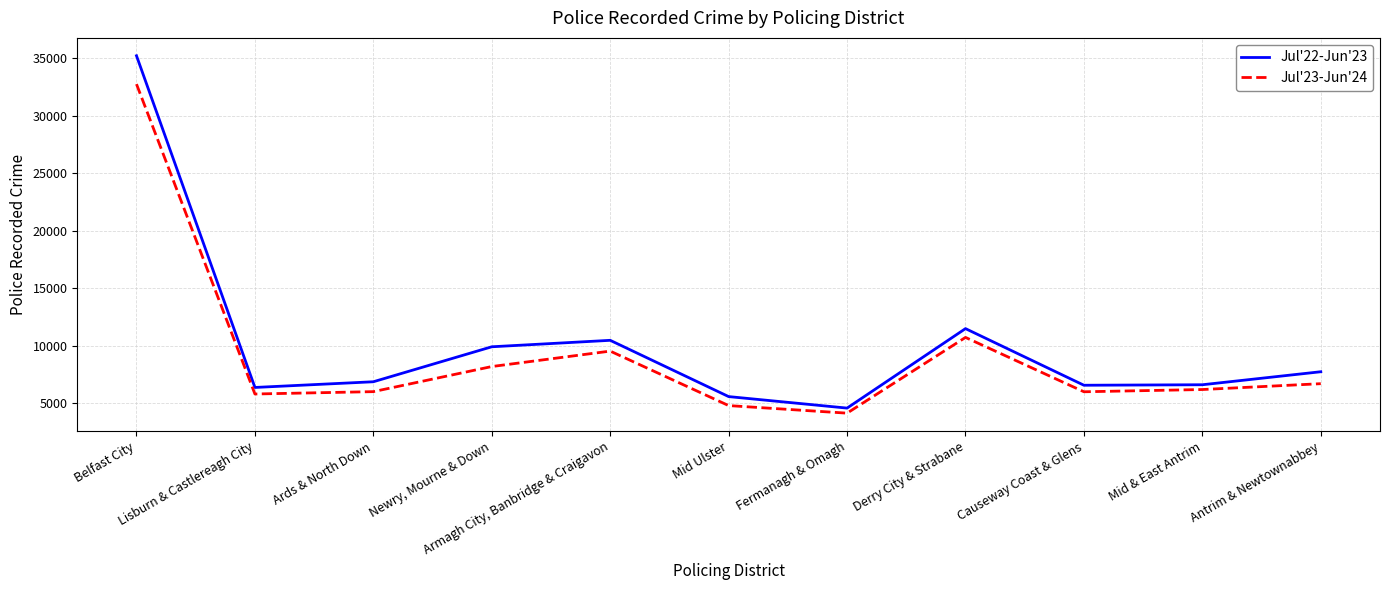

In Jul'22-Jun'23, how many points are lower than both neighbors (excluding endpoints)?

3